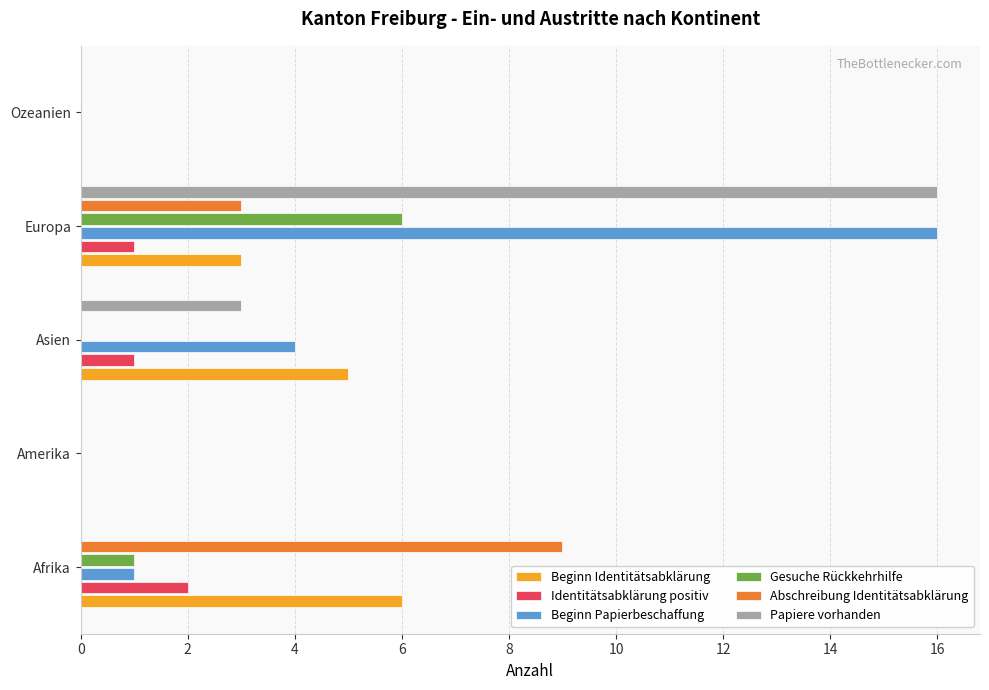

What is the highest value of the Papiere vorhanden series?

16